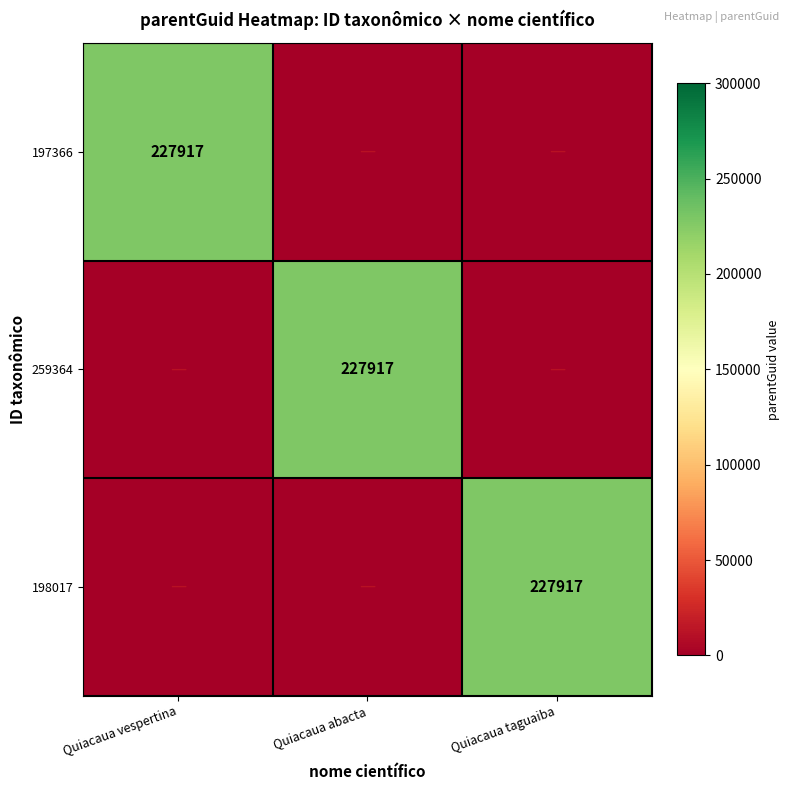

True or false: 198017 has a value of 227917 at Quiacaua taguaiba.

True